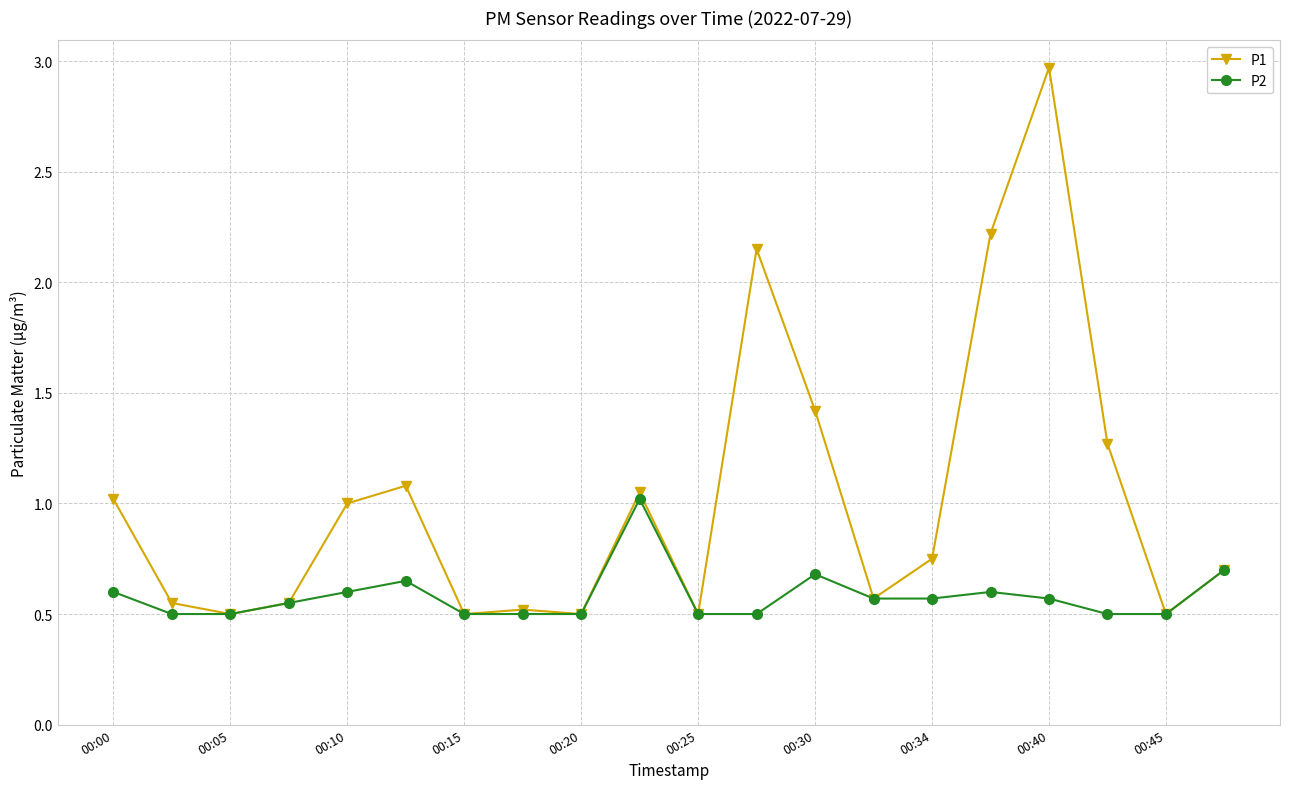

What is the maximum value shown in the chart?

3.0